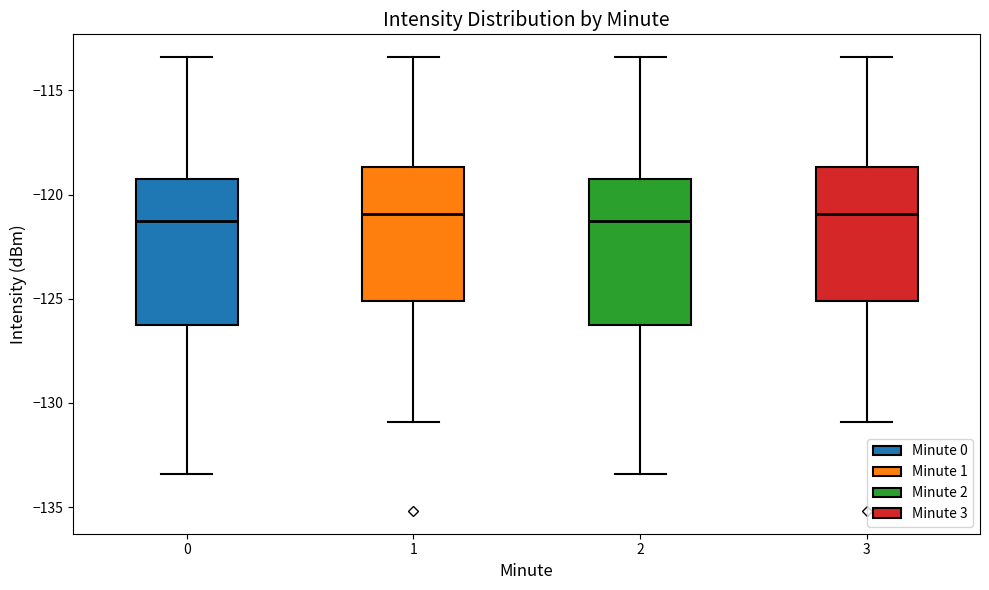

Where does the upper whisker of the box at x = 2 end on the y-axis? The values are not printed on the chart, so give them approximately, as read against the axis.

-113.5